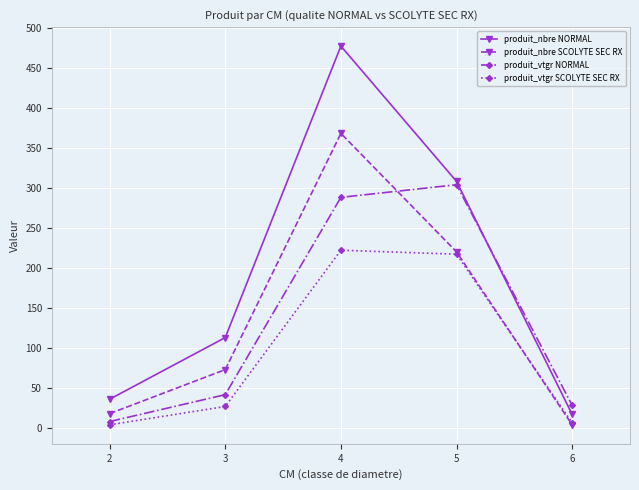

What is the maximum value shown in the chart?

477.0